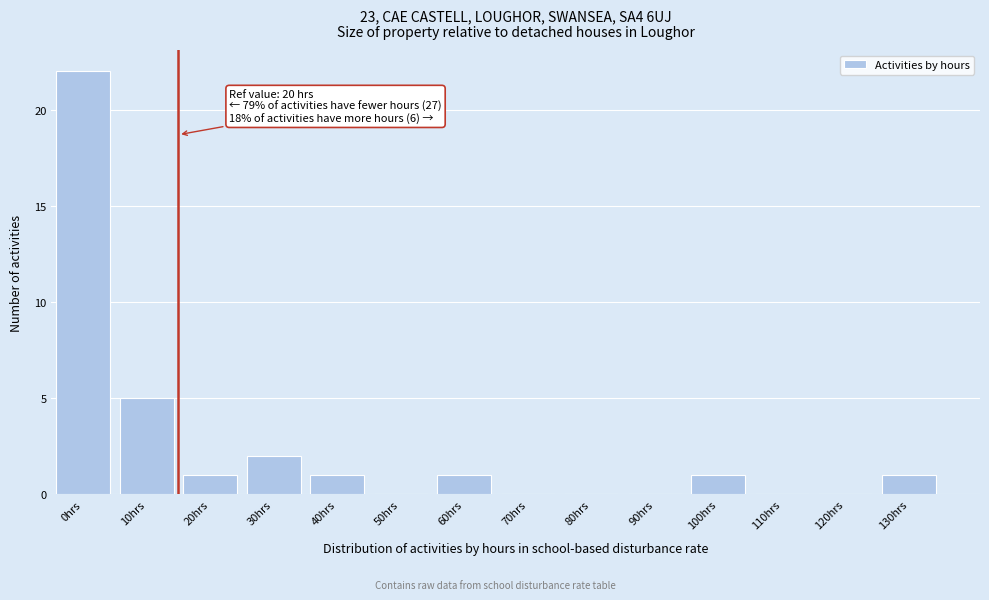

Reading left to right, transcribe all the data shown in this chart.

0hrs=22	10hrs=5	20hrs=1	30hrs=2	40hrs=1	50hrs=0	60hrs=1	70hrs=0	80hrs=0	90hrs=0	100hrs=1	110hrs=0	120hrs=0	130hrs=1